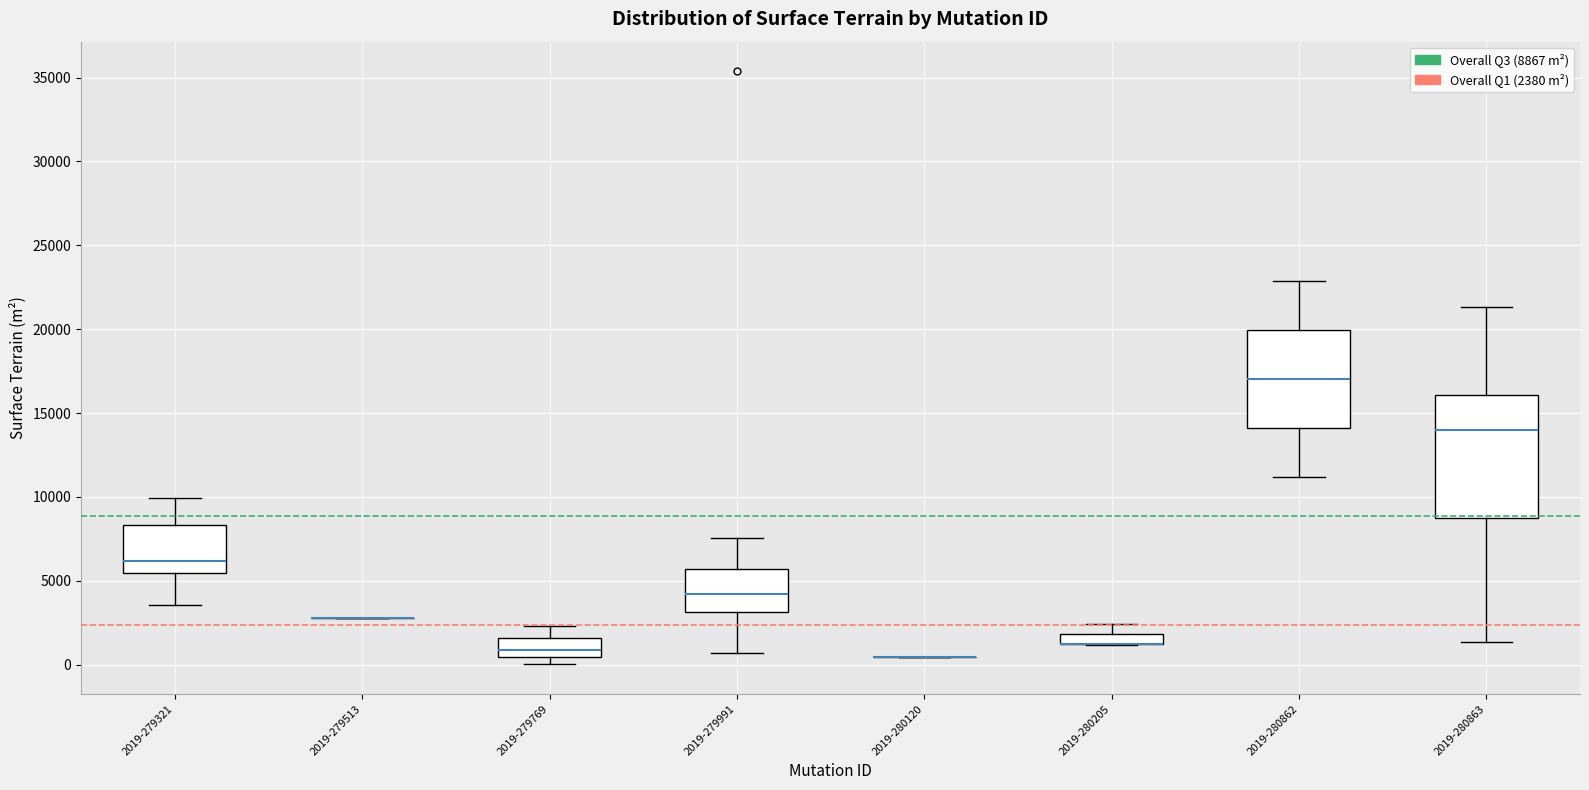

Where is the upper edge of the box for 2019-280205 on the y-axis? The values are not printed on the chart, so give them approximately, as read against the axis.

2000